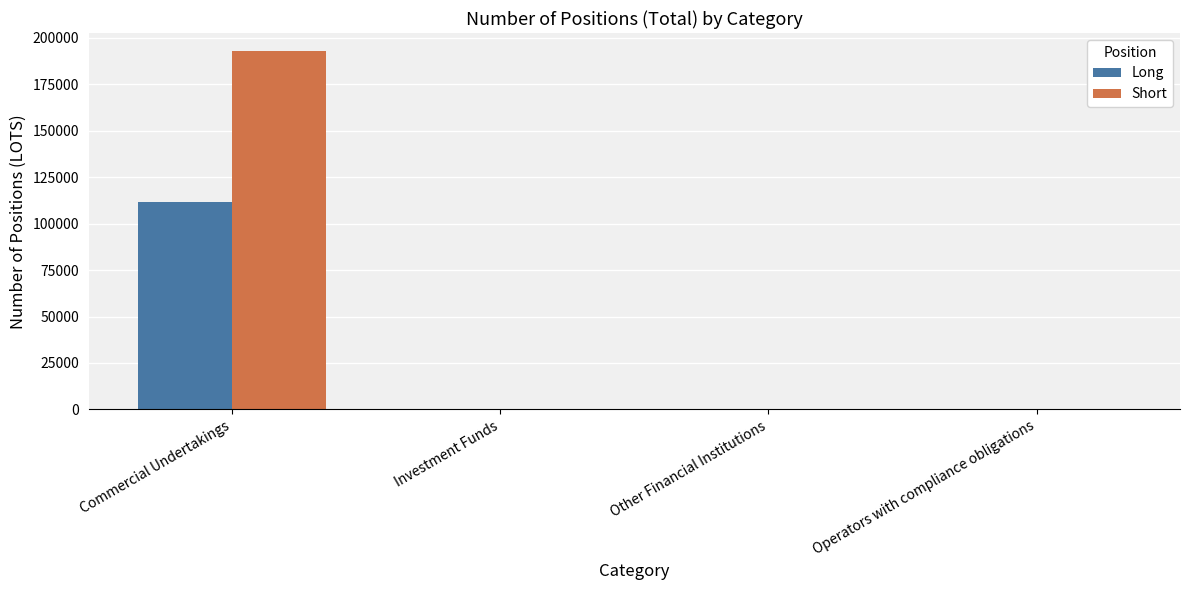

What is the sum of all Short values?

193022